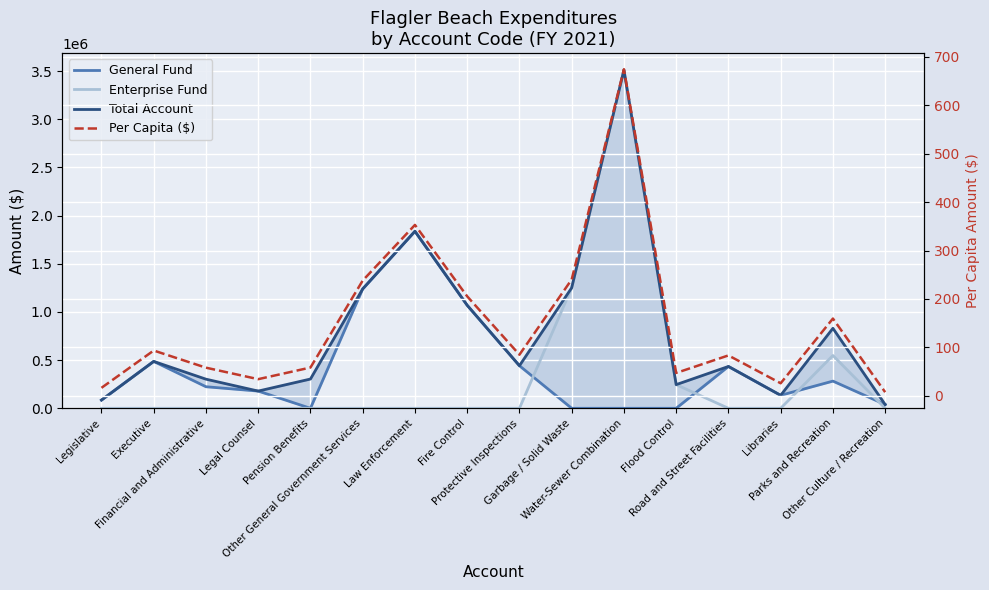

What is the label of the 13th point from the left?

Road and Street Facilities